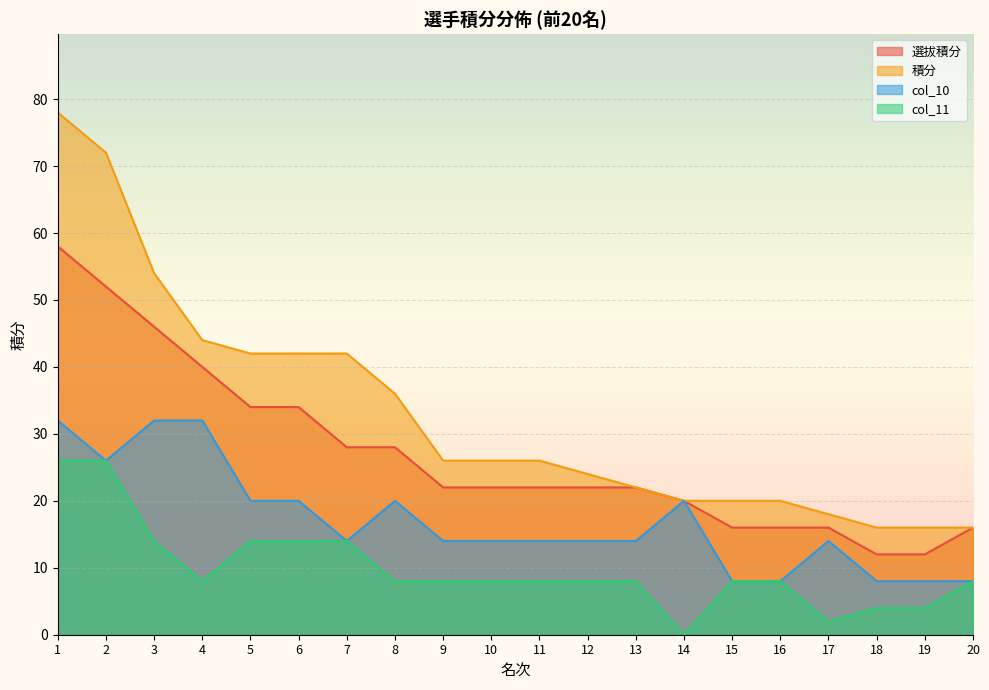

Which series has the largest total across all categories?

積分